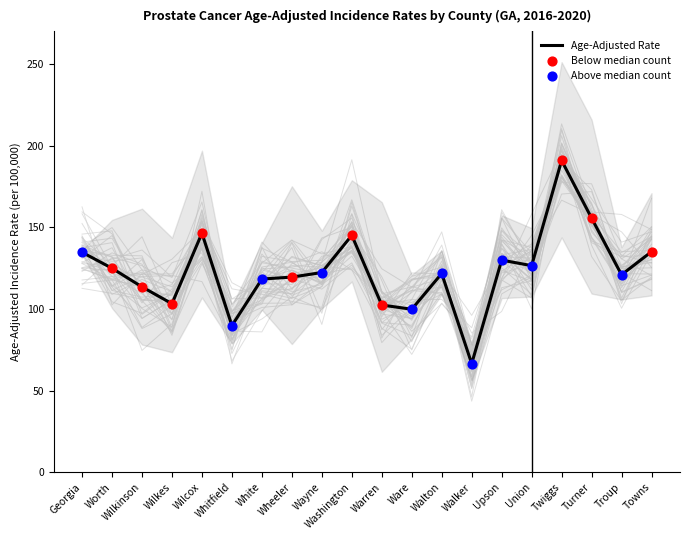

What is the change in value from Wheeler to Twiggs?

+71.4